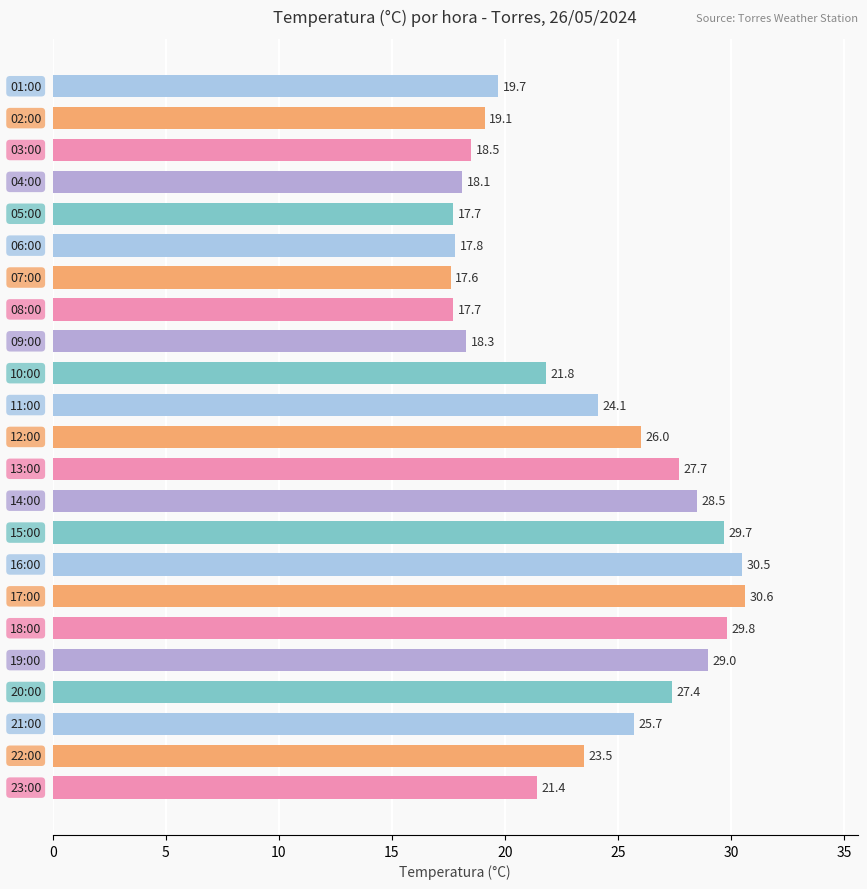

What is the maximum value shown in the chart?

30.6